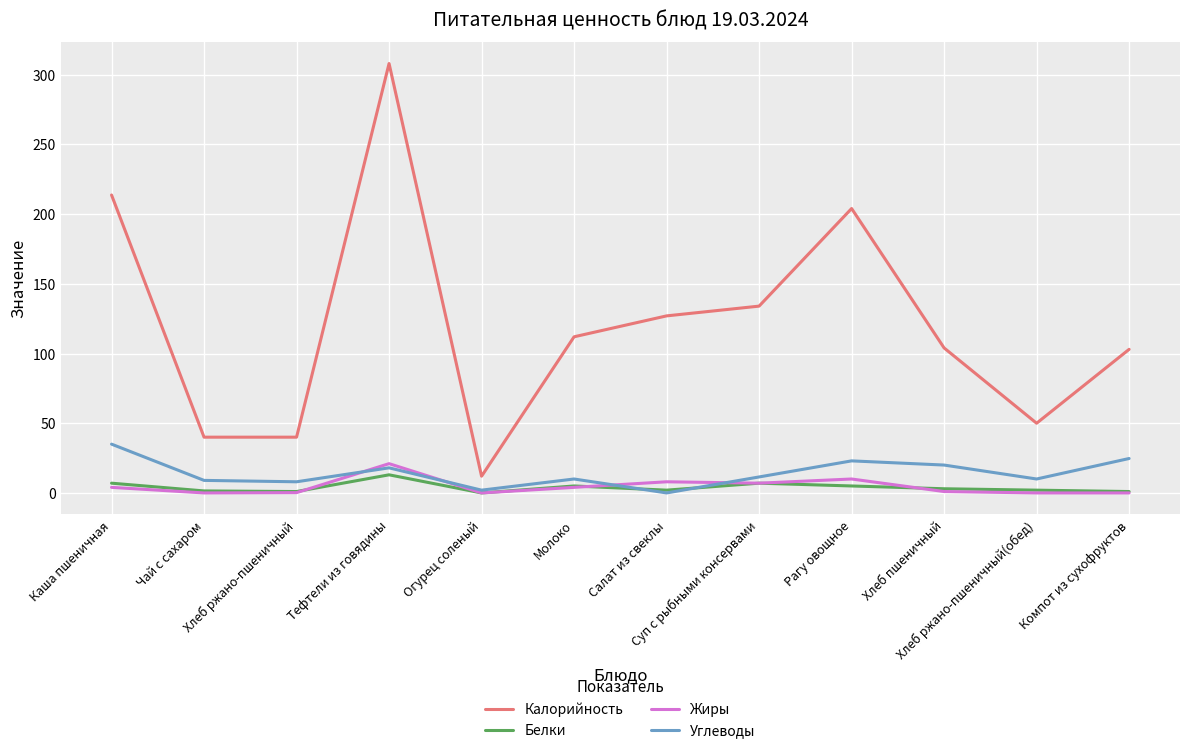

Where is Калорийность nearest to the value 160?

Суп с рыбными консервами